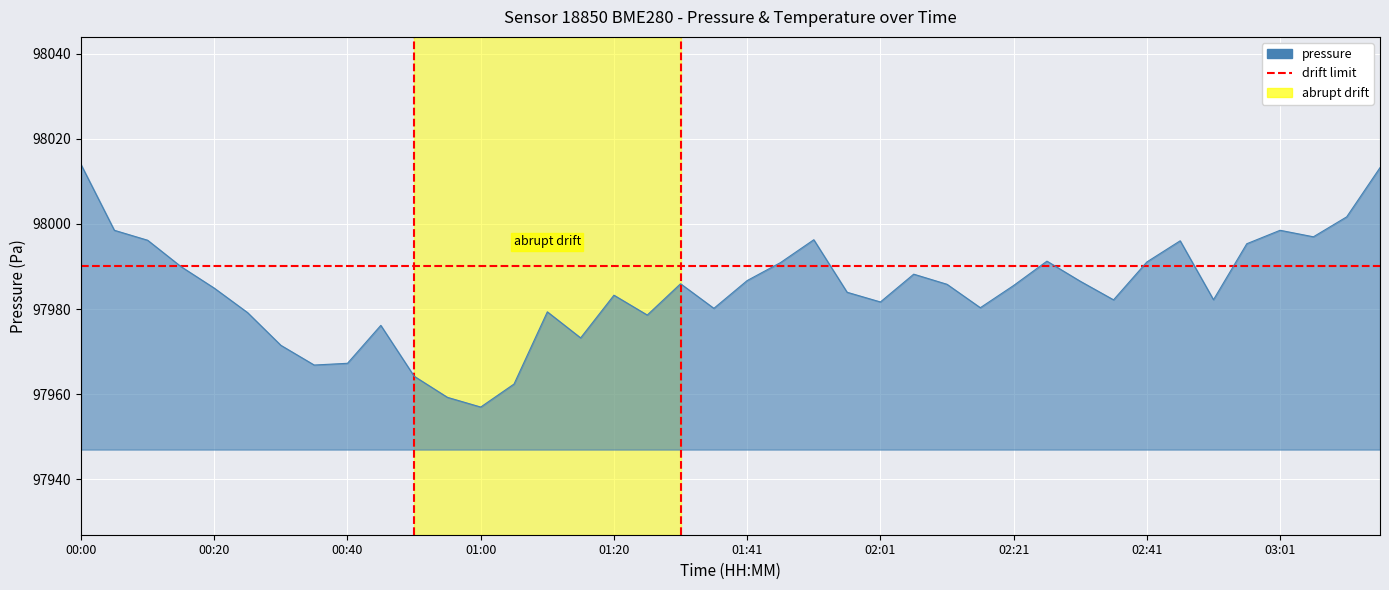

Which has a higher value, 02:01 or 00:10?

00:10